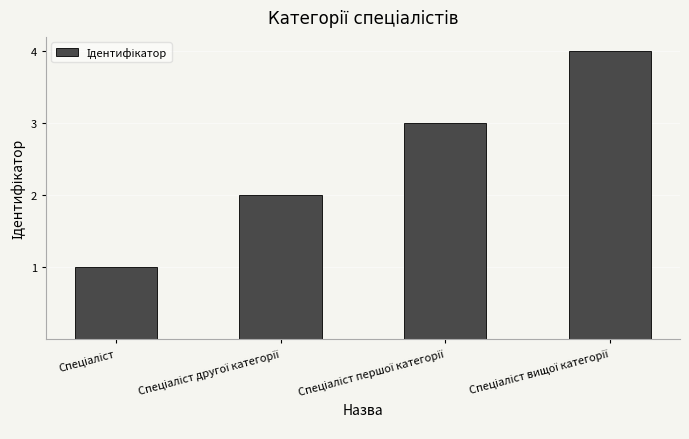

Are the bars grouped side by side (vs. stacked)?

No